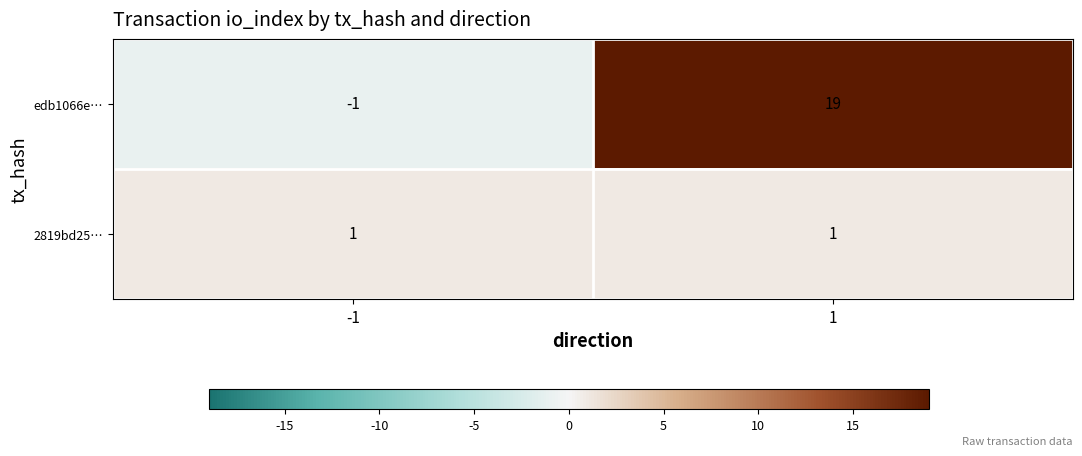

Rank the series by their maximum value, from lowest to highest.

2819bd25…, edb1066e…